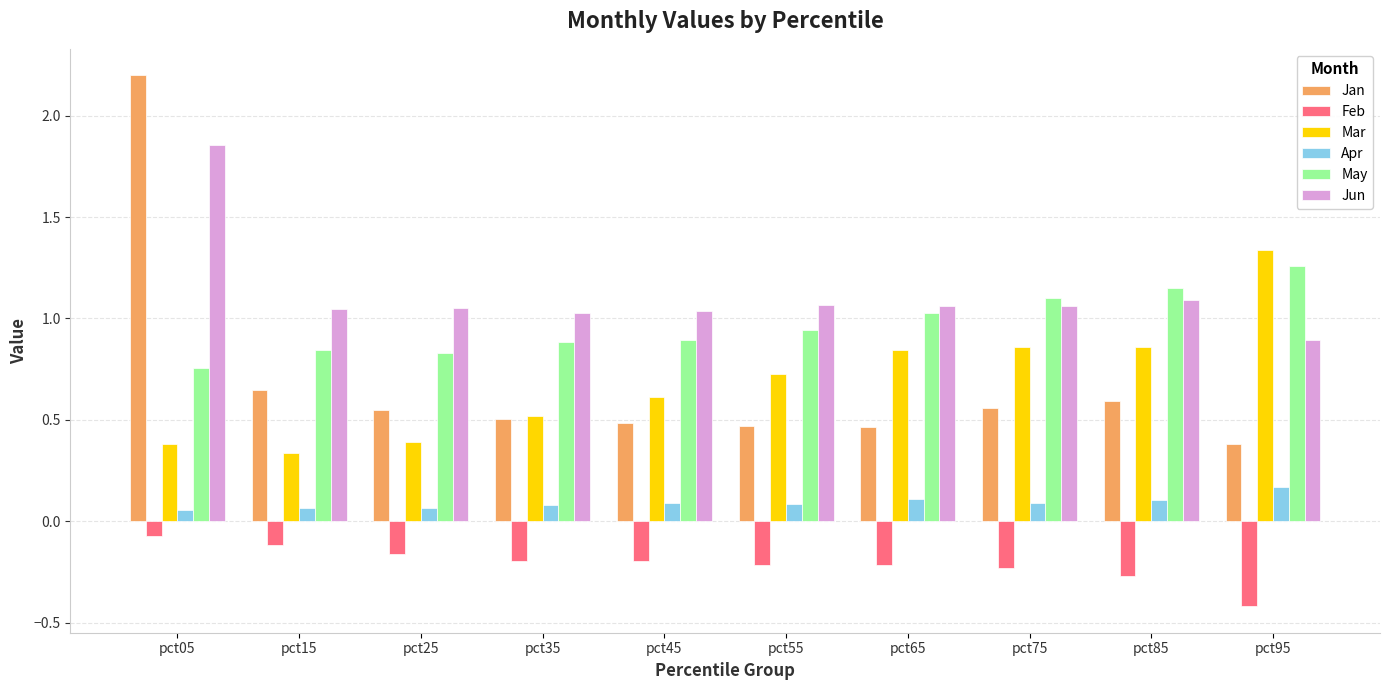

At pct05, list the series in order from smallest to largest.

Feb, Apr, Mar, May, Jun, Jan